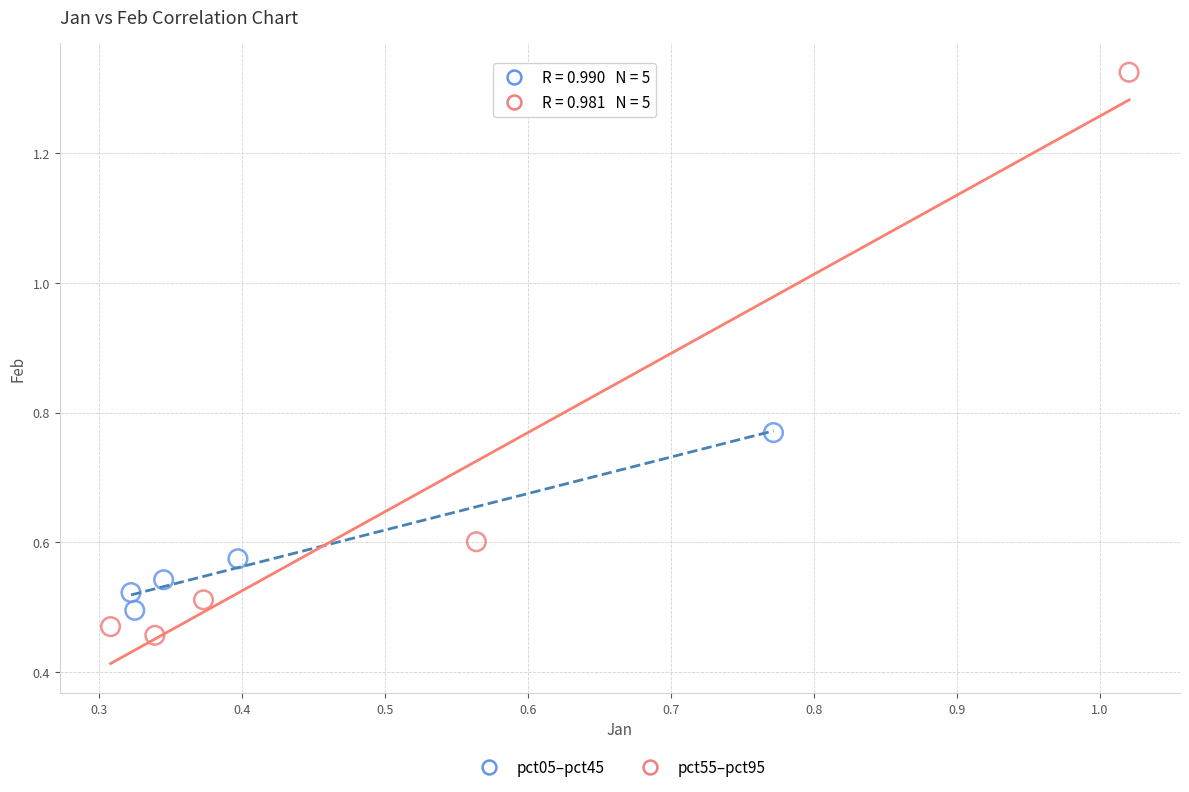

Which series contains the highest Y value?

pct55–pct95